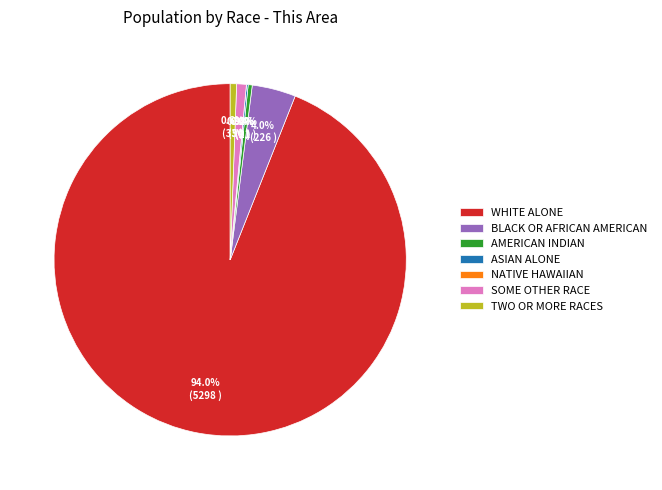

Rank the categories by value from highest to lowest.

White alone, Black or African American alone, Some Other Race alone, Two or More Races, American Indian and Alaska Native, Asian alone, Native Hawaiian and Other Pacific